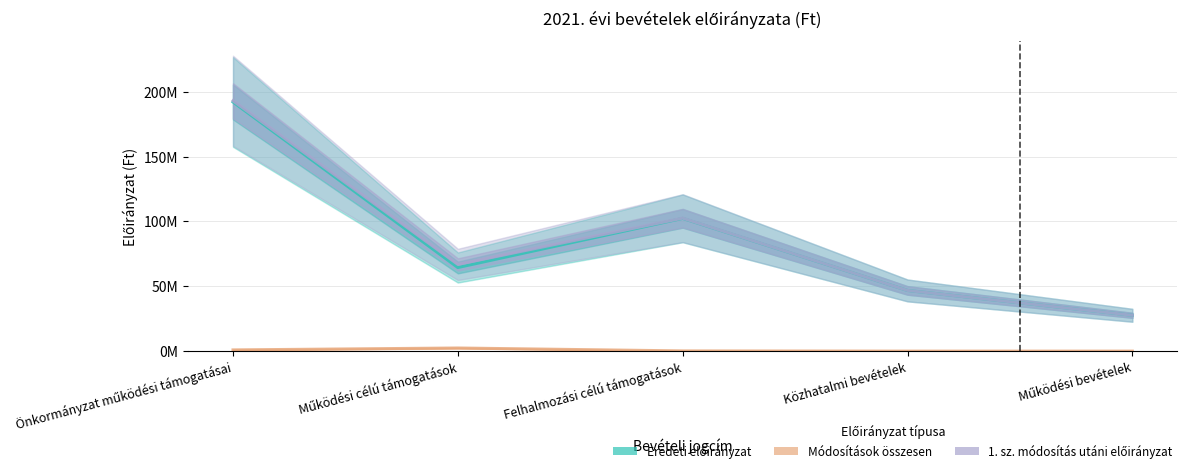

What position from the right is Közhatalmi bevételek?

2